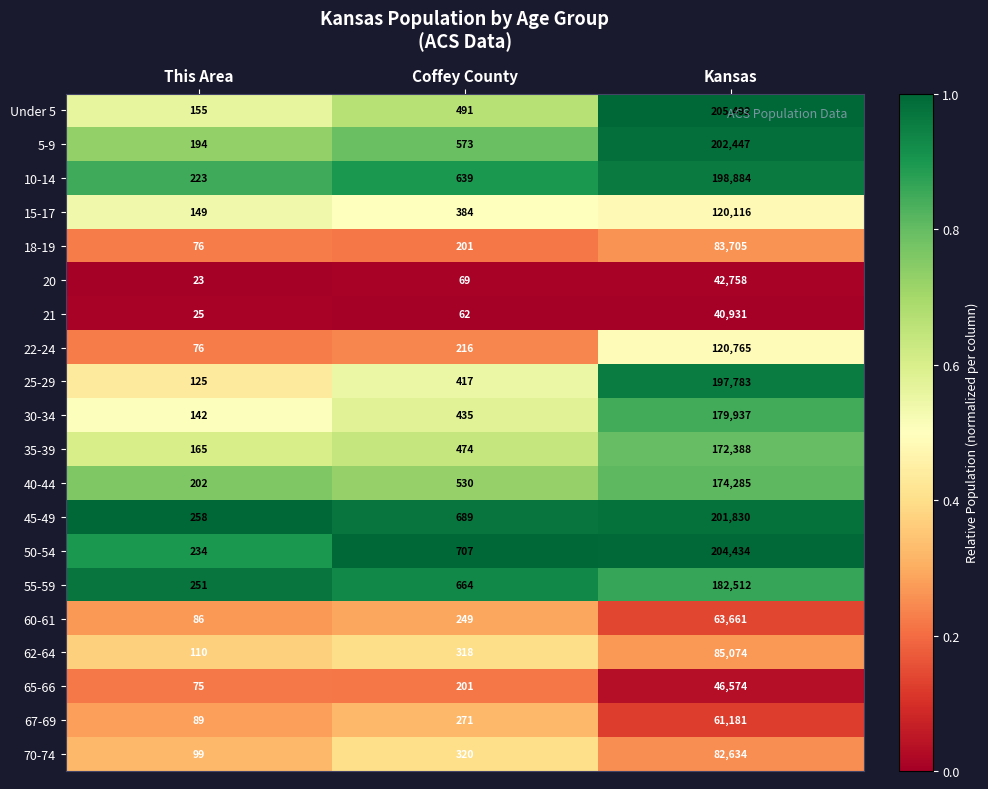

Count the number of data series in this chart.

20